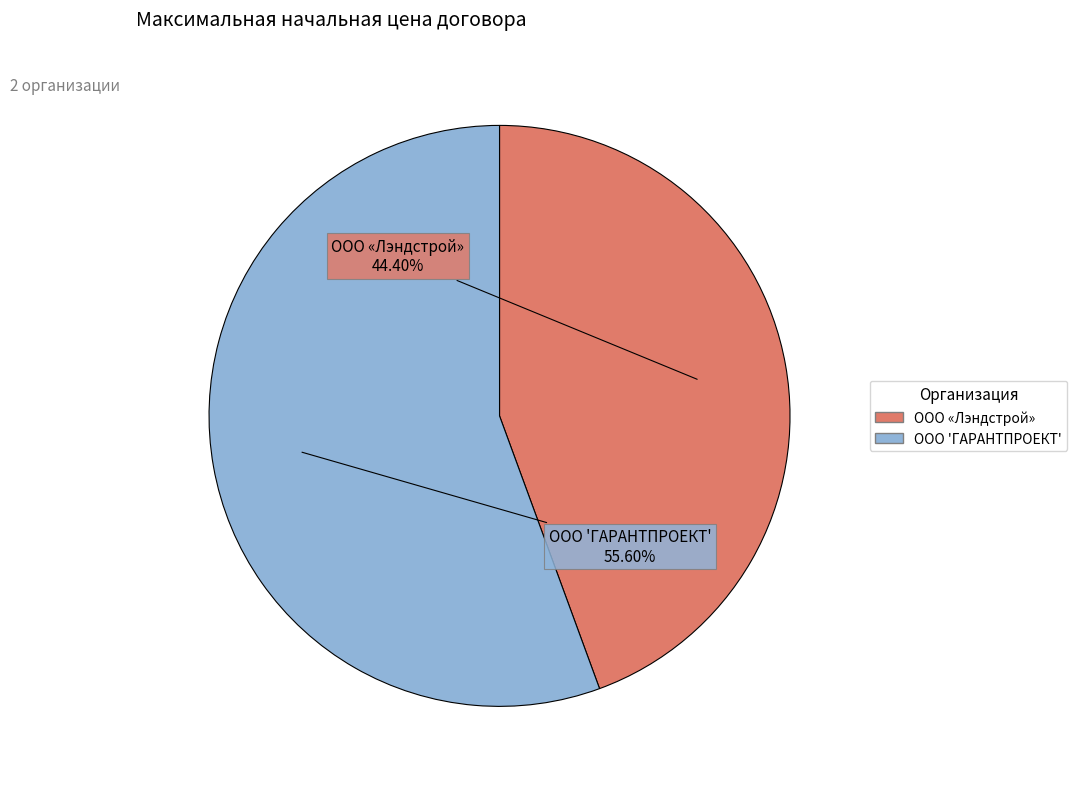

To the nearest percent, what portion does ООО «Лэндстрой» represent?

44%